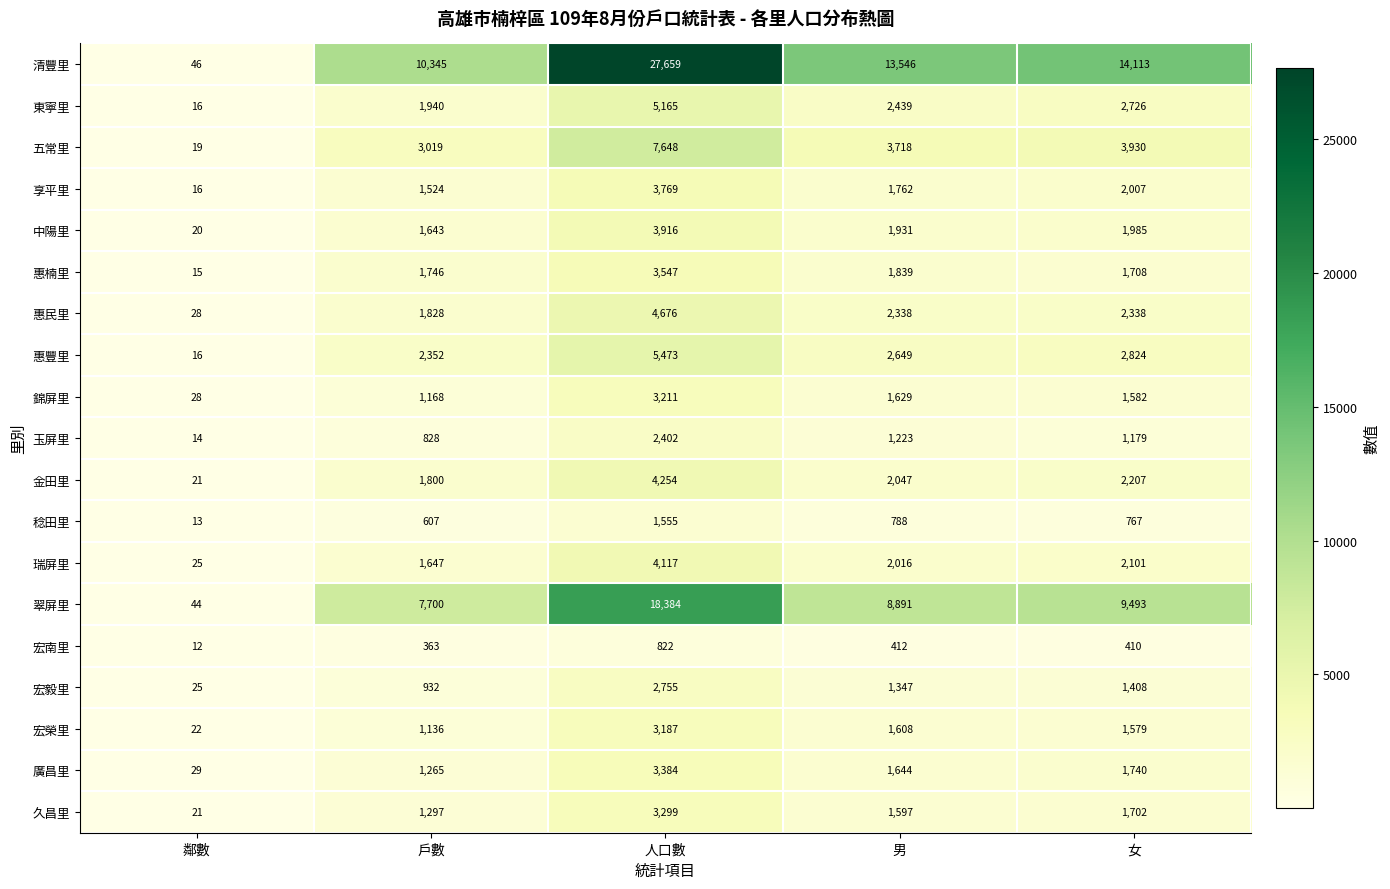

Rank the series by their maximum value, from highest to lowest.

清豐里, 翠屏里, 五常里, 惠豐里, 東寧里, 惠民里, 金田里, 瑞屏里, 中陽里, 享平里, 惠楠里, 廣昌里, 久昌里, 錦屏里, 宏榮里, 宏毅里, 玉屏里, 稔田里, 宏南里